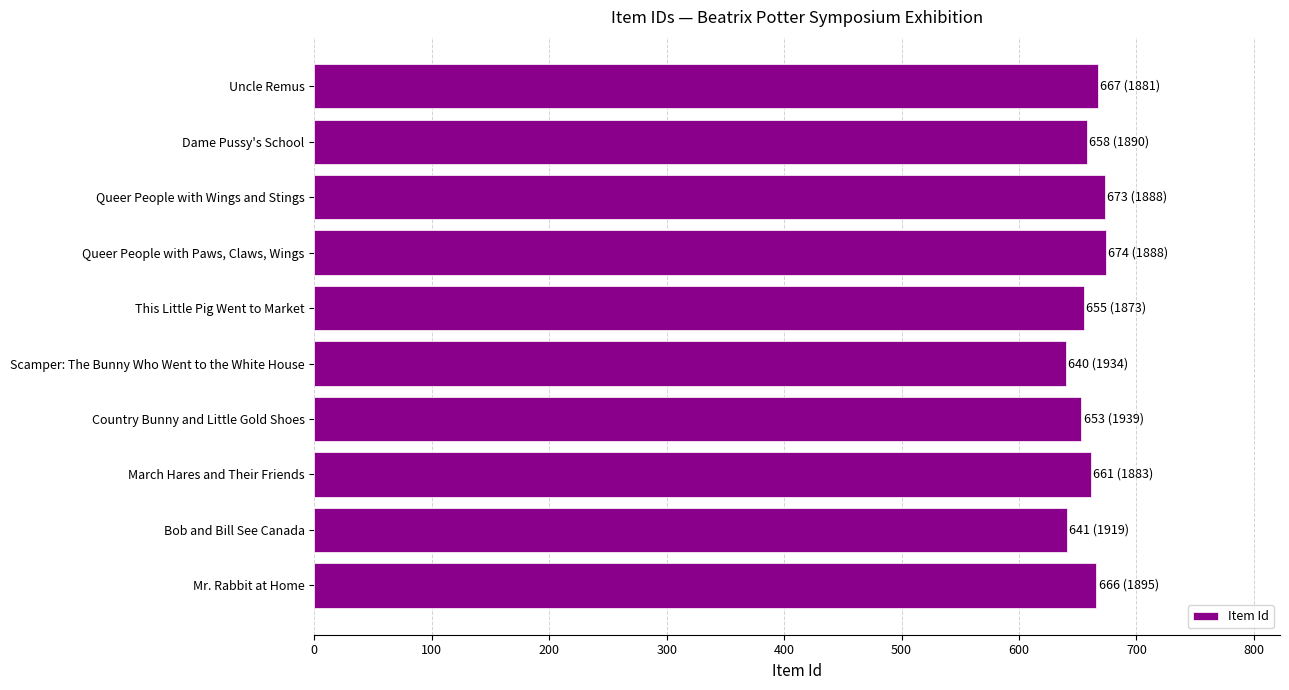

The chart shows a value of 658 at Dame Pussy's School. True or false?

True